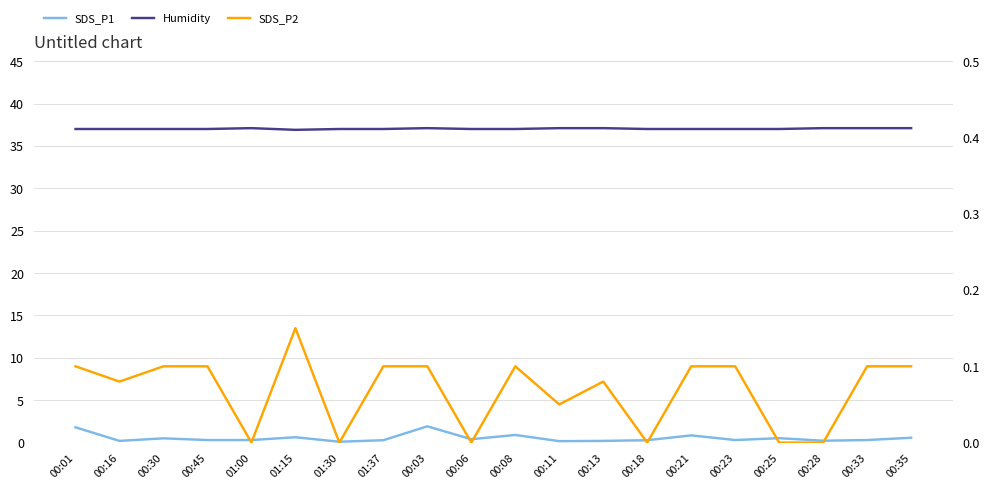

What is the difference between the maximum and minimum values in the SDS_P2 series?

0.1